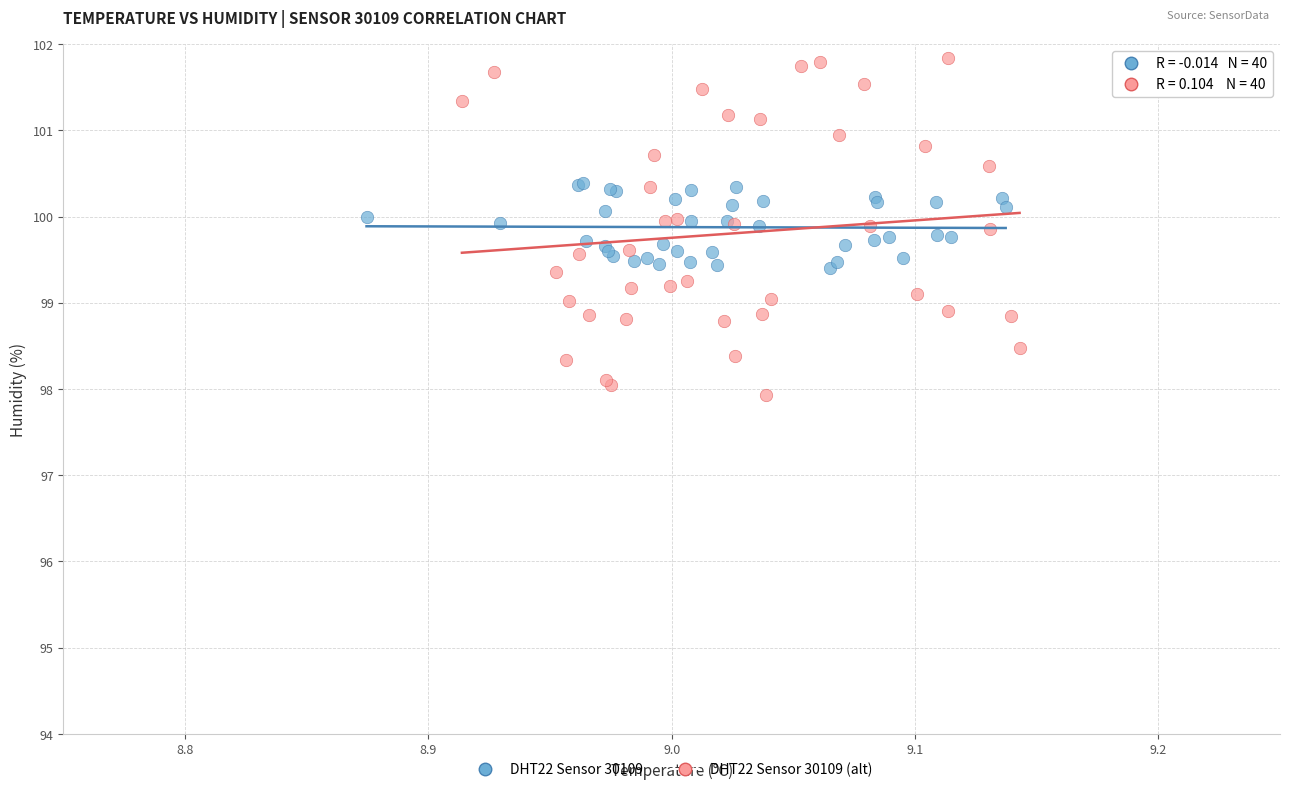

Which series has the widest spread of Y values?

DHT22 Sensor 30109 (alt)